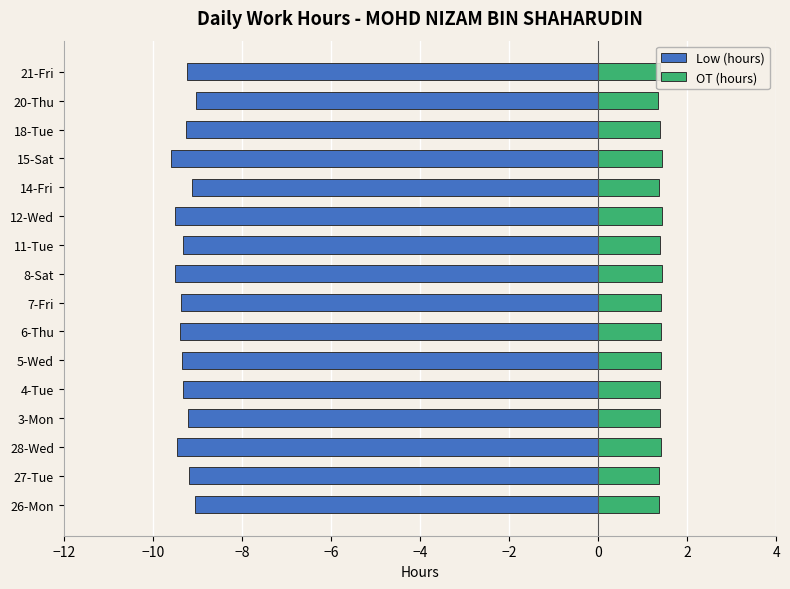

What is the greatest value displayed?

1.4